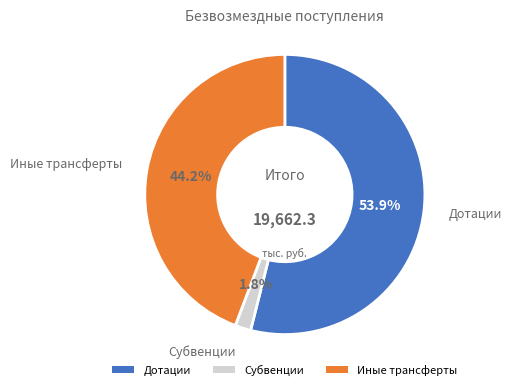

Which slice is the smallest?

Субвенции